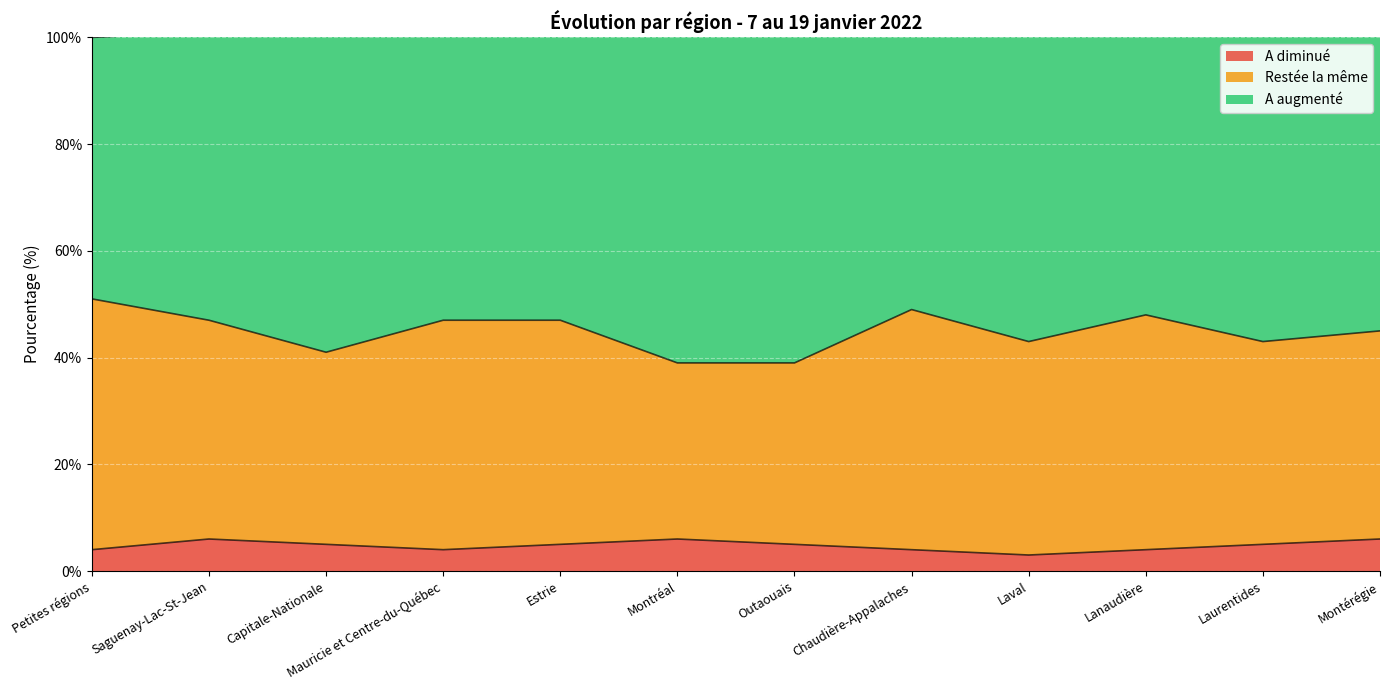

What position from the right is Outaouais?

6